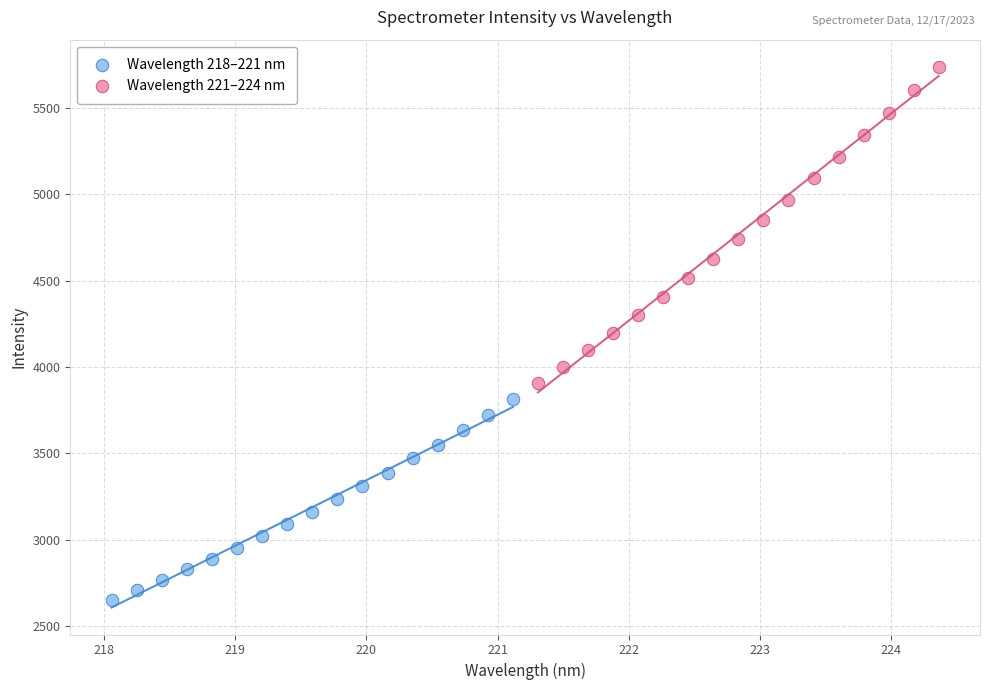

Which series contains the highest Y value?

Wavelength 221–224 nm